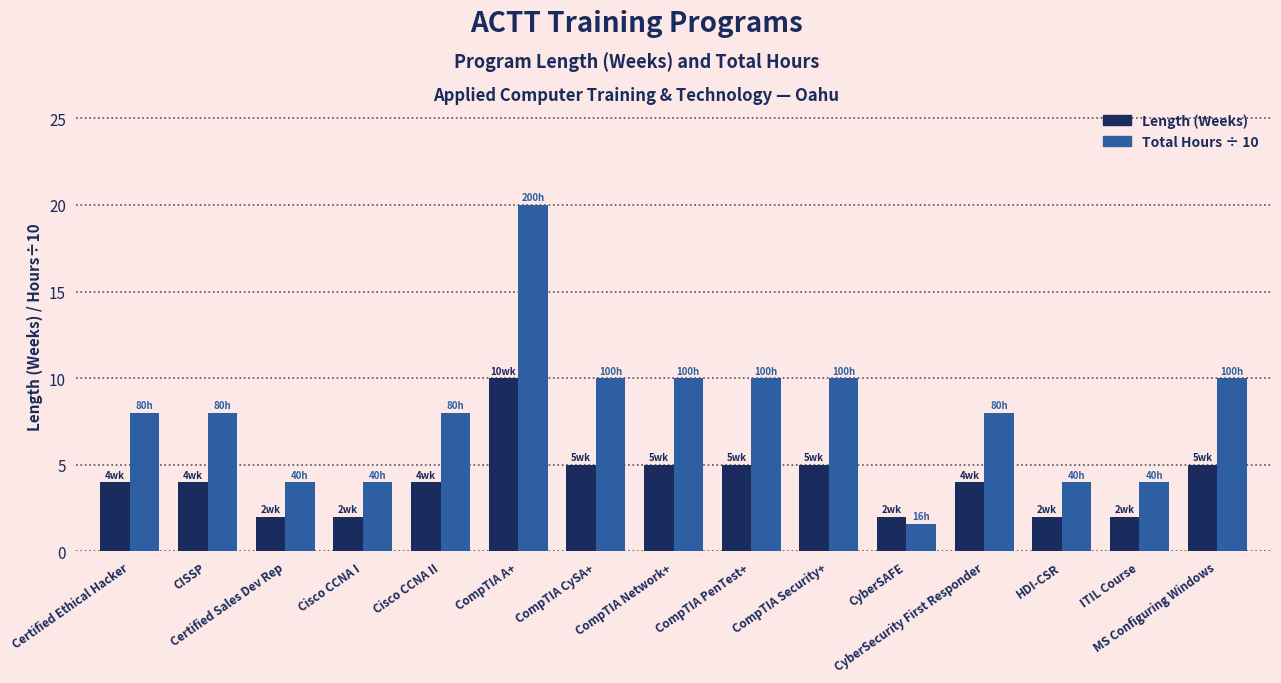

What is the value of the Total Hours ÷ 10 bar at the 15th from the left?

10.0